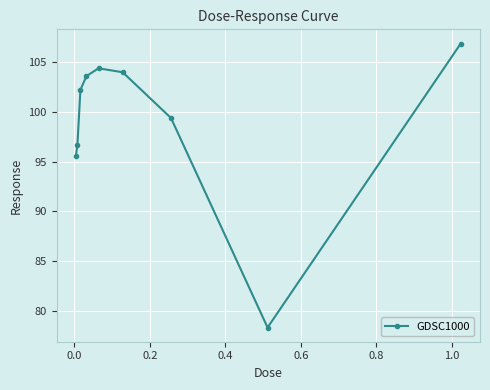

What is the value of the 4th point from the left?

103.6